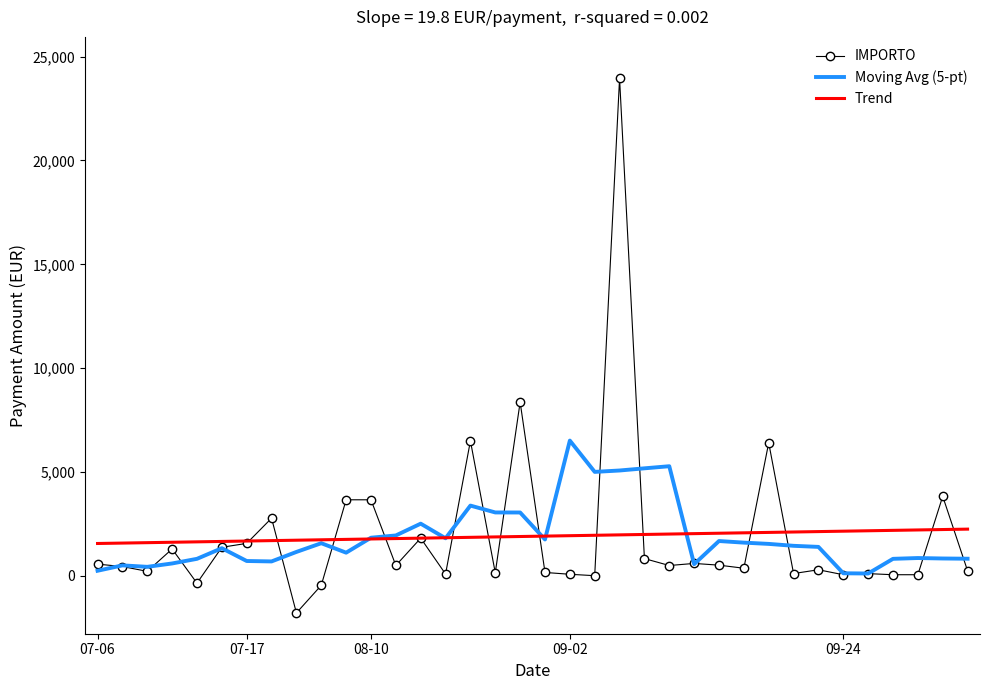

Rank the series by their maximum value, from highest to lowest.

IMPORTO, Moving Avg (5-pt), Trend